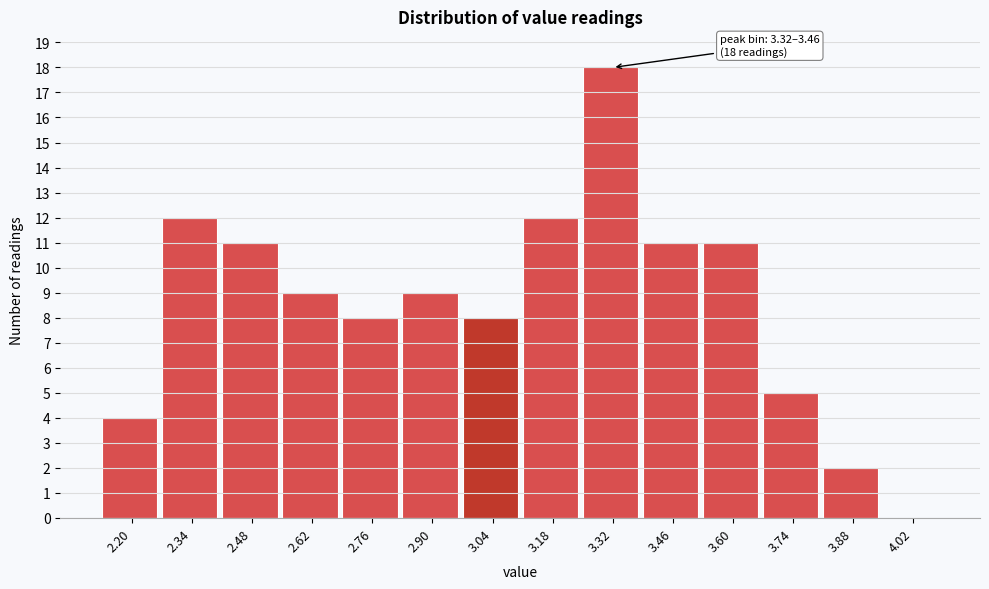

Reading right to left, list all the values displayed in this chart.

4.02=0	3.88=2	3.74=5	3.60=11	3.46=11	3.32=18	3.18=12	3.04=8	2.90=9	2.76=8	2.62=9	2.48=11	2.34=12	2.20=4